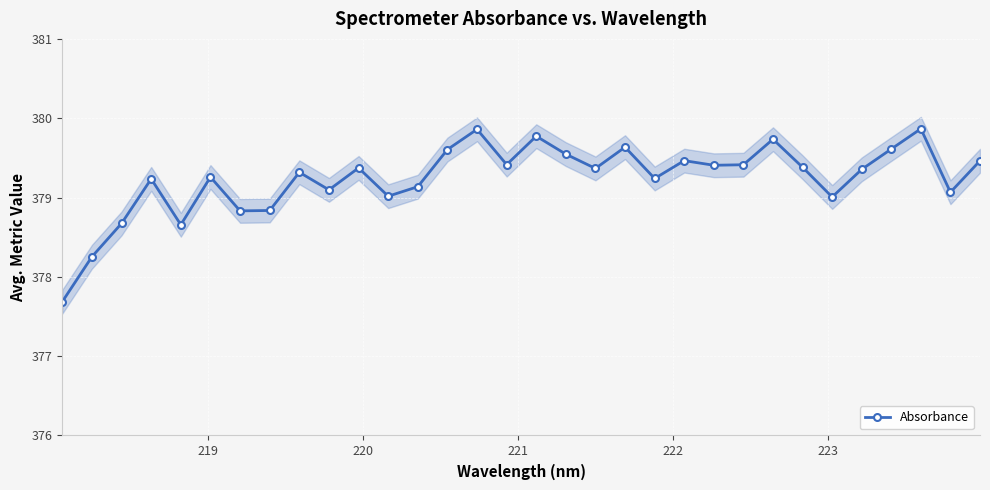

What is the minimum value for Absorbance?

377.7